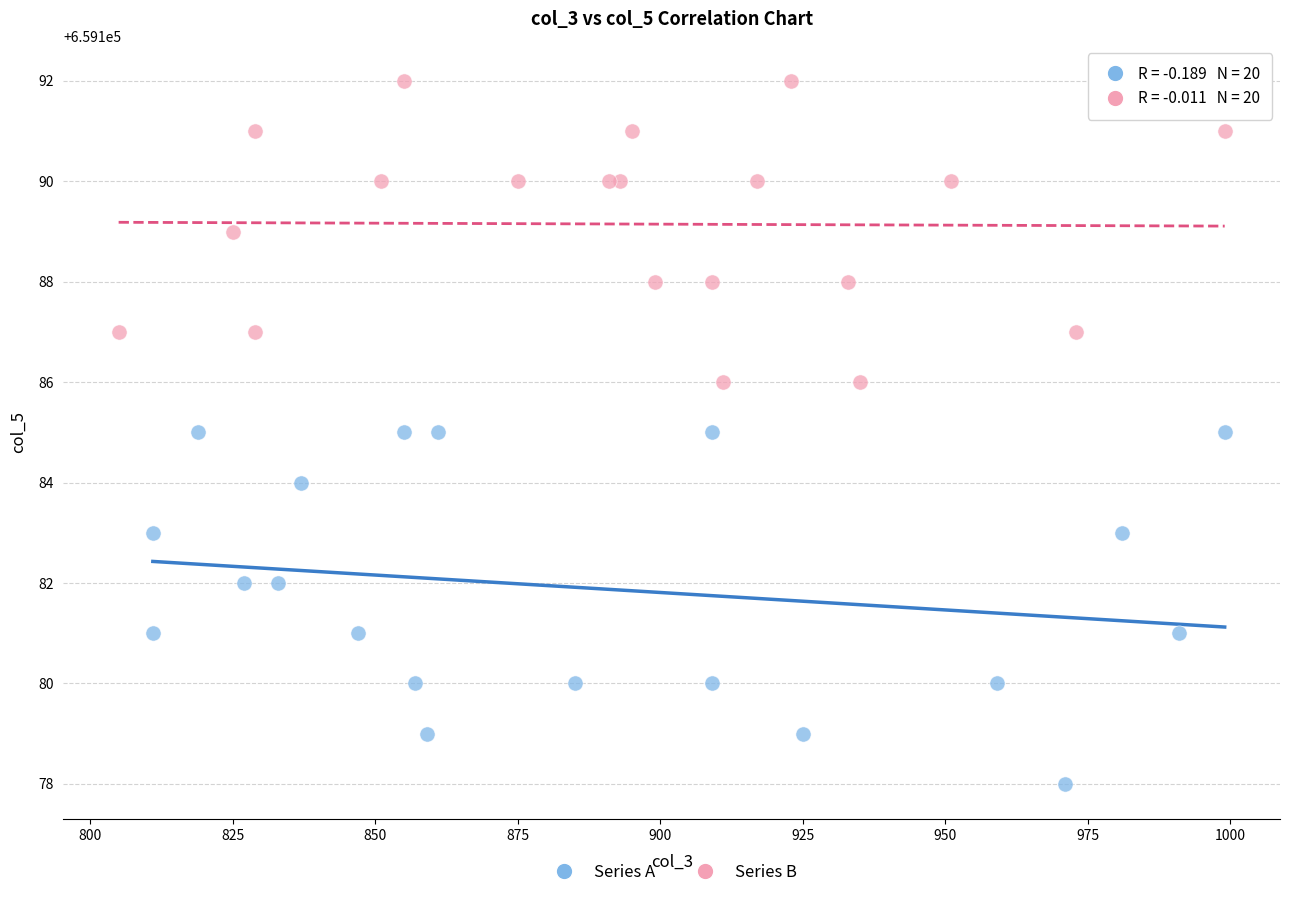

Which series contains the highest Y value?

Series B